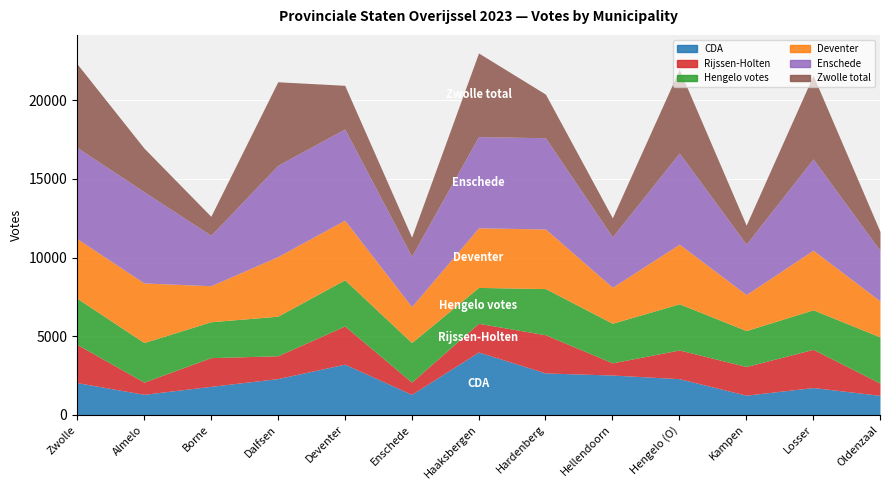

True or false: Deventer has a value of 5554 at Deventer.

False